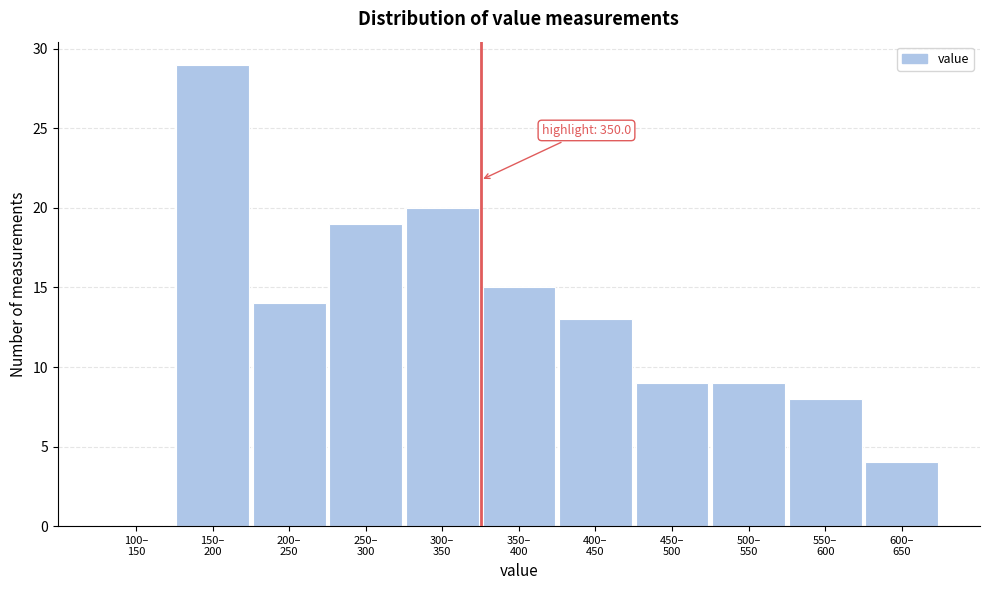

What is the maximum value shown in the chart?

29